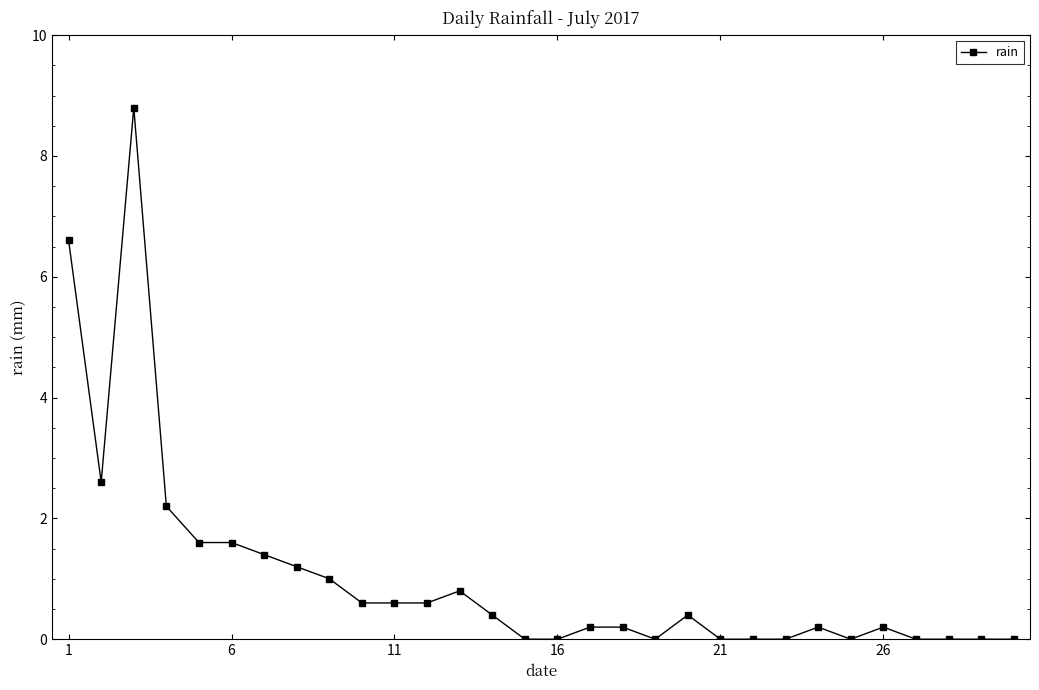

What is the average value?

1.0